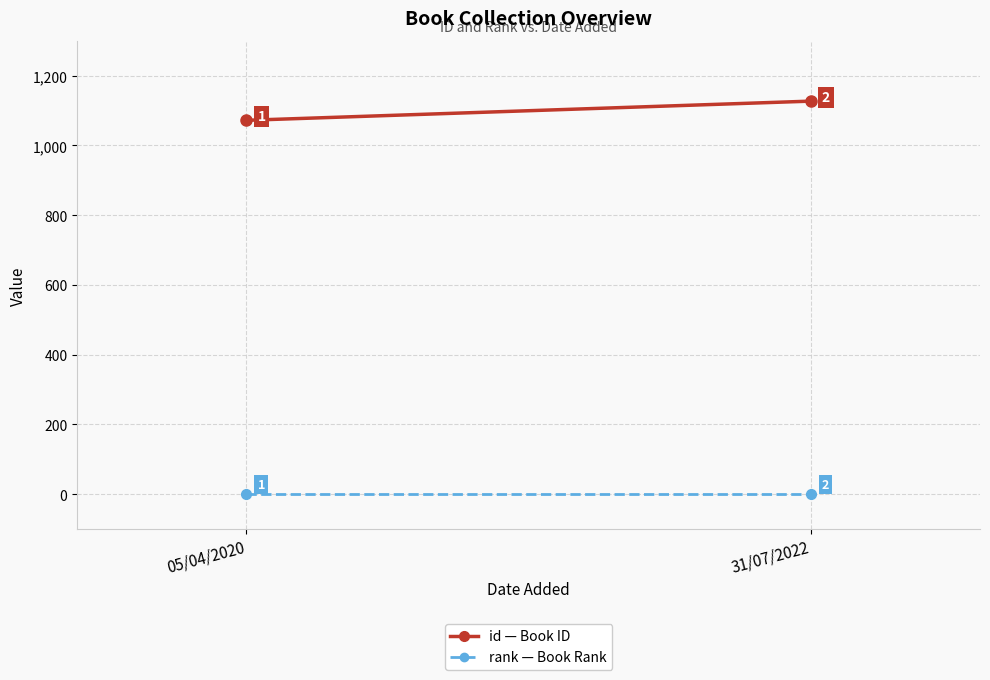

True or false: id has a value of 1127 at 31/07/2022.

True